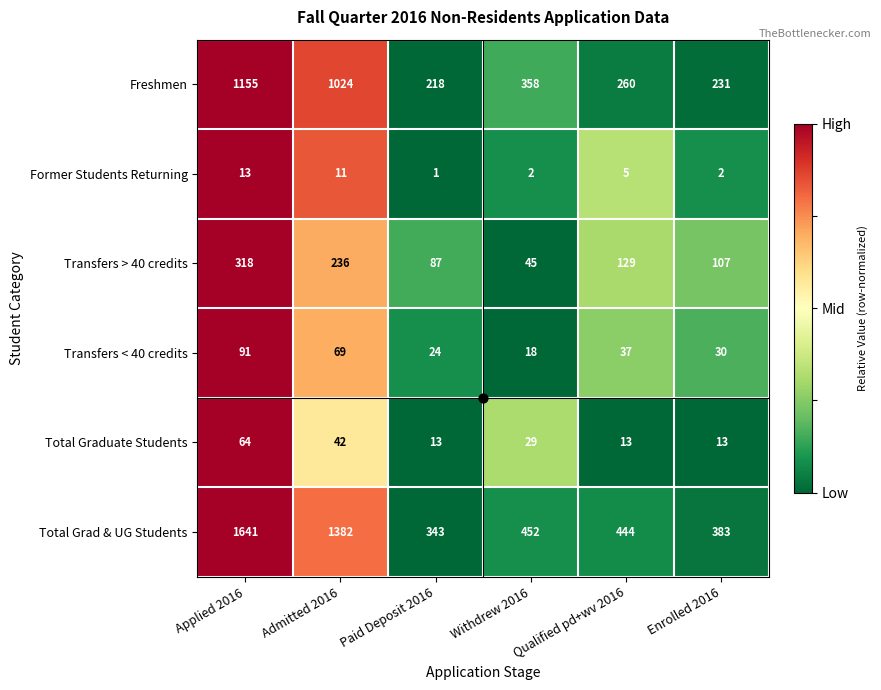

How many distinct data groups are displayed?

6